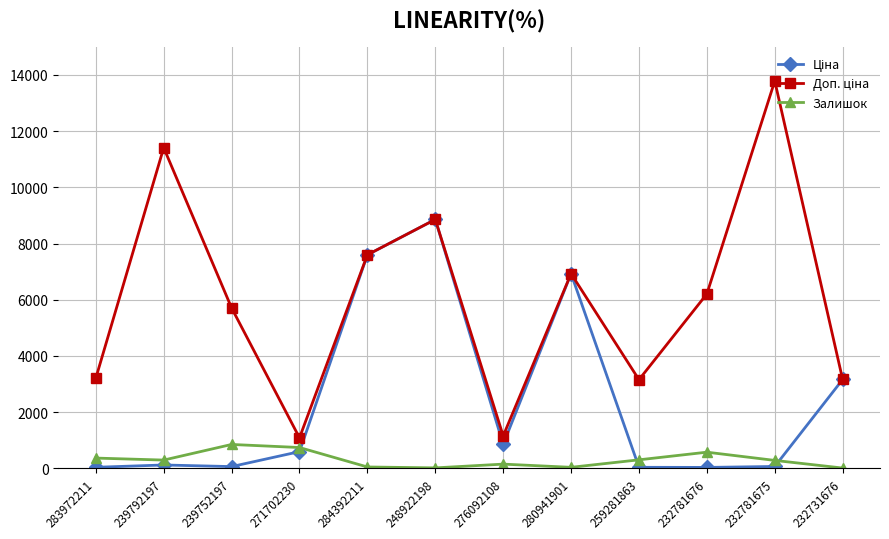

What is the maximum value shown in the chart?

13785.8